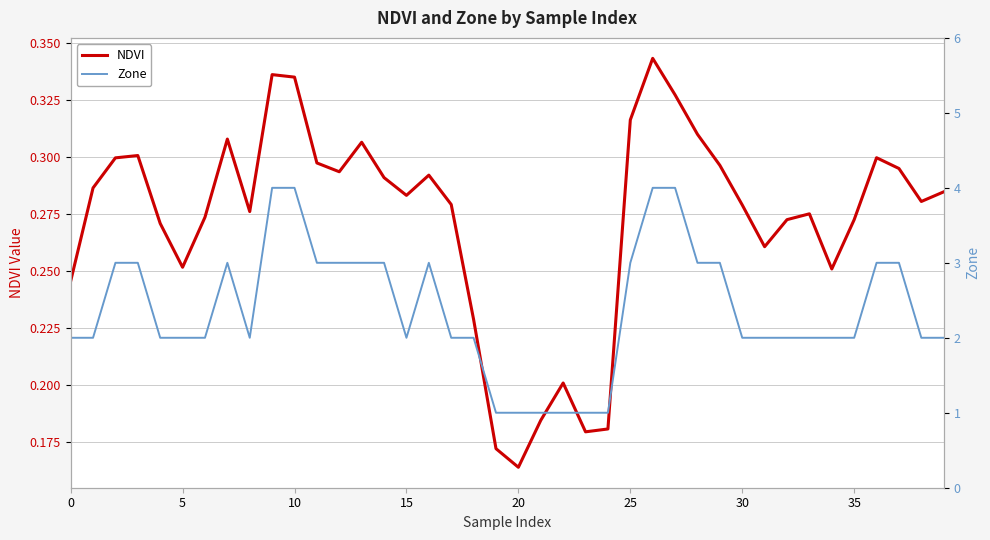

At which label does NDVI reach its minimum?

20